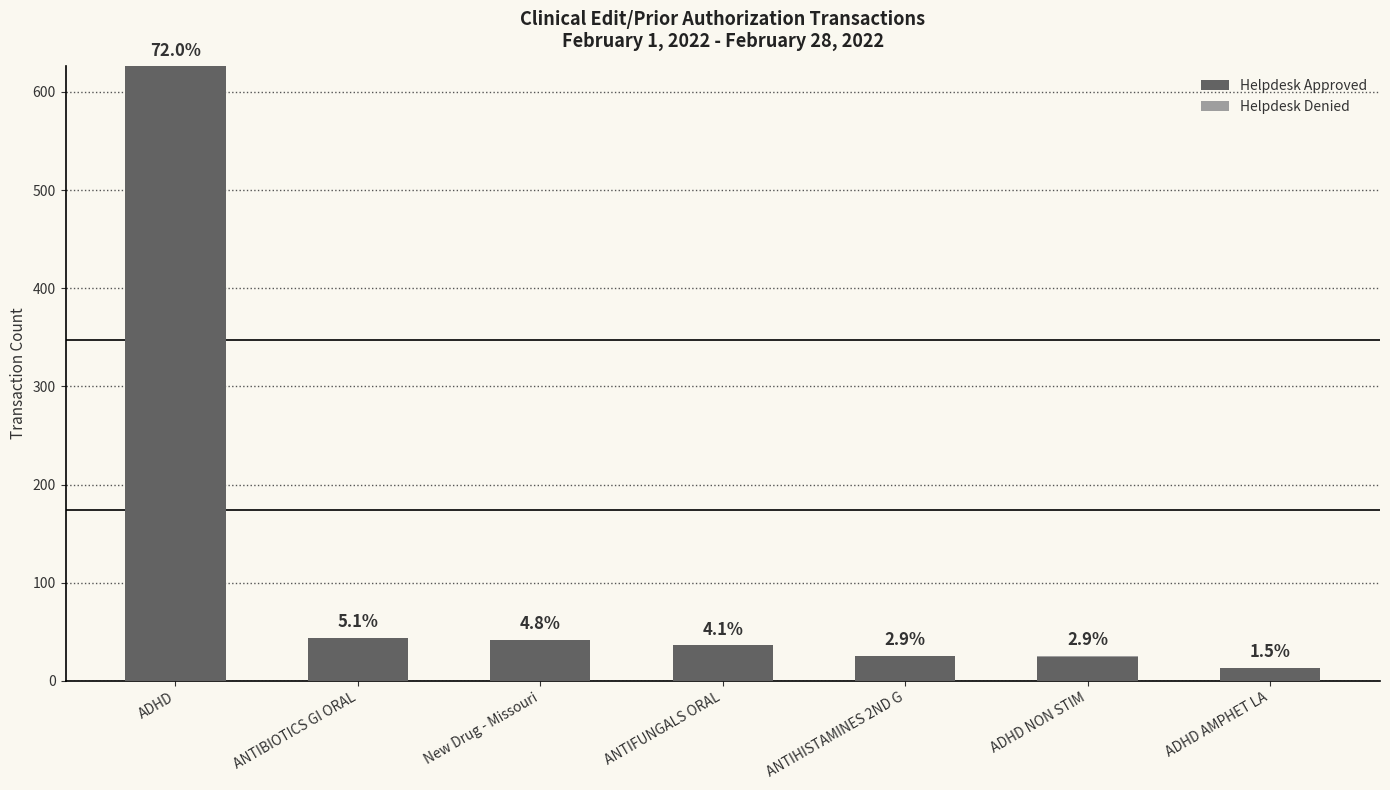

Are the bars grouped side by side (vs. stacked)?

No